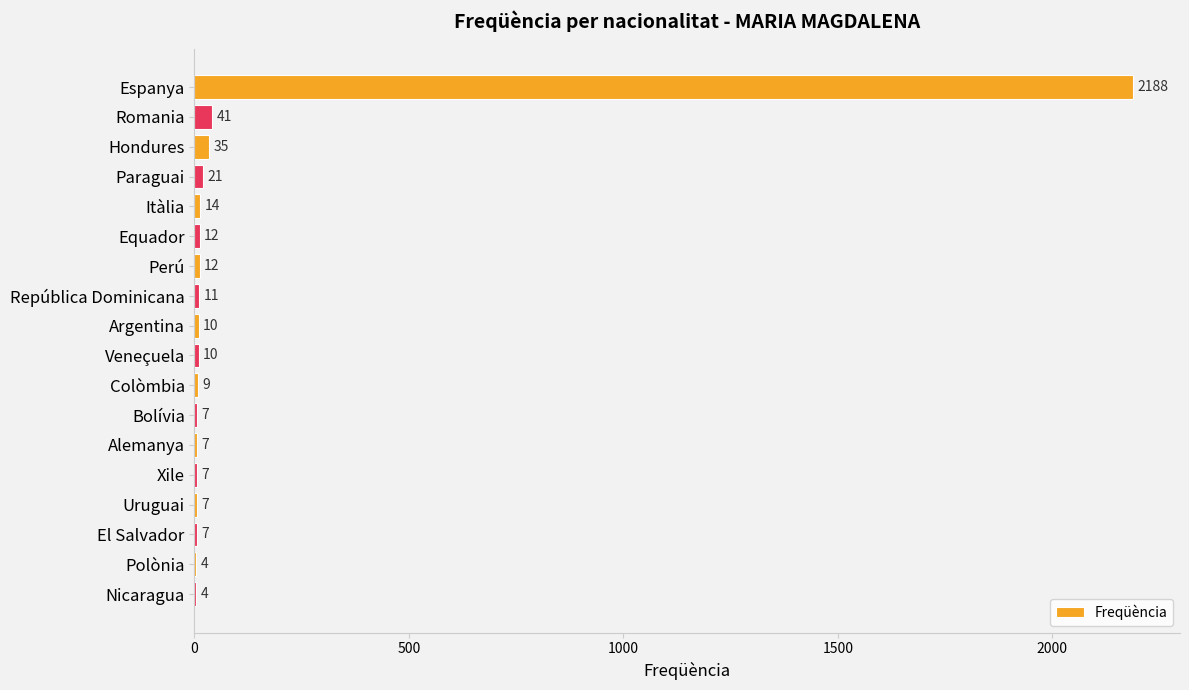

Reading bottom to top, extract all data points from this chart.

Nicaragua=4	Polònia=4	El Salvador=7	Uruguai=7	Xile=7	Alemanya=7	Bolívia=7	Colòmbia=9	Veneçuela=10	Argentina=10	República Dominicana=11	Perú=12	Equador=12	Itàlia=14	Paraguai=21	Hondures=35	Romania=41	Espanya=2188